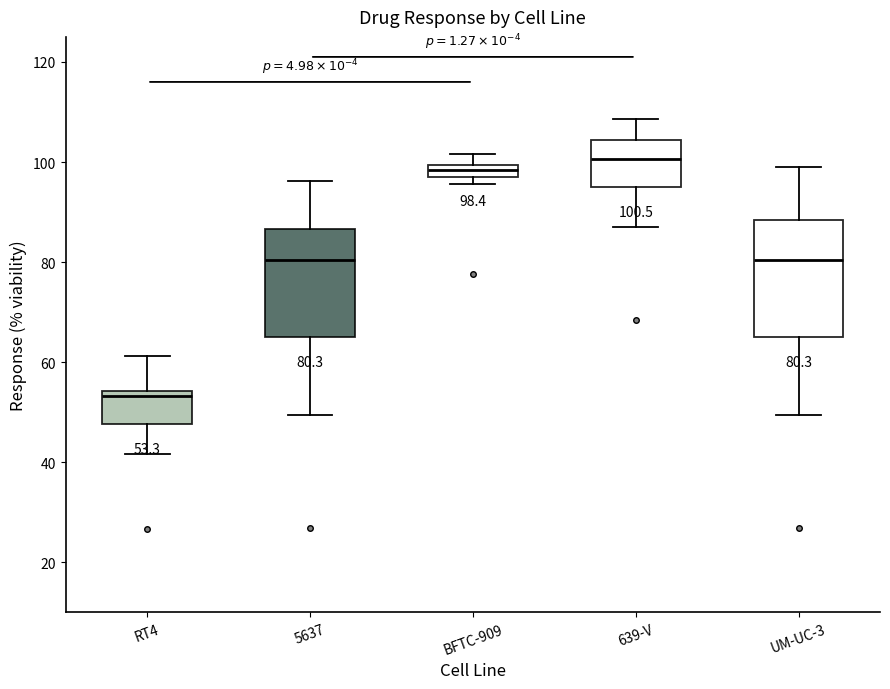

Which box has the lowest median line?

RT4